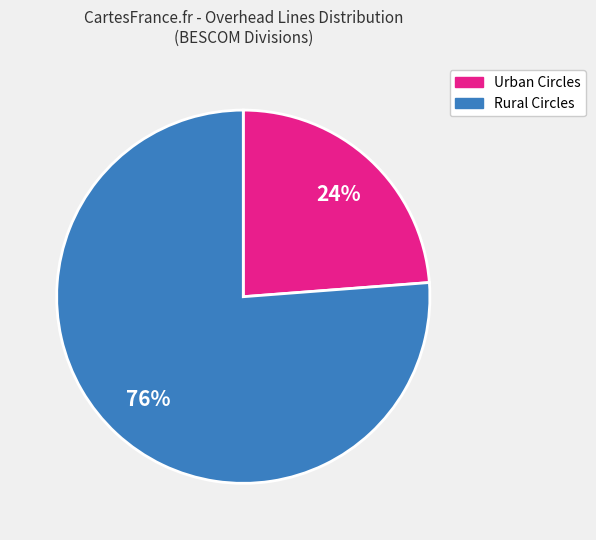

Is there a majority slice in this chart?

Yes